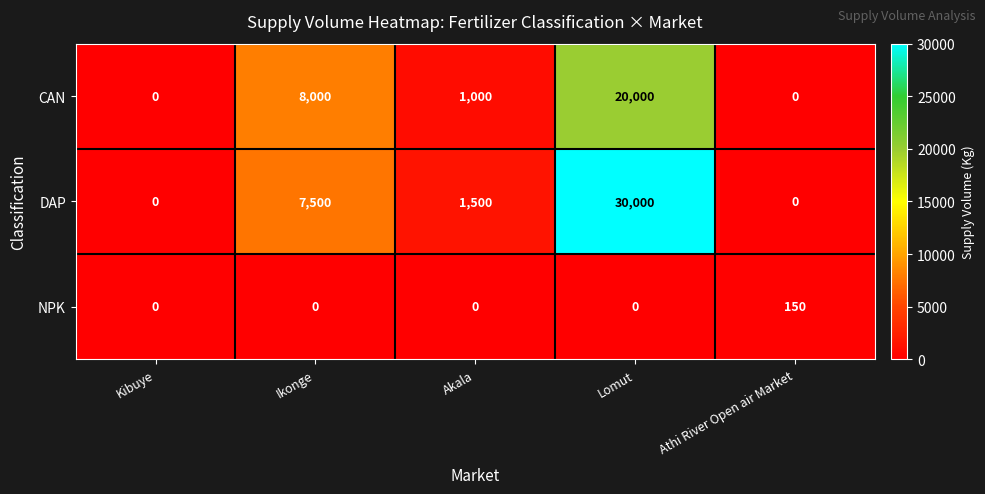

Reading right to left, transcribe all the data shown in this chart.

CAN: Athi River Open air Market=0	Lomut=20000	Akala=1000	Ikonge=8000	Kibuye=0
DAP: Athi River Open air Market=0	Lomut=30000	Akala=1500	Ikonge=7500	Kibuye=0
NPK: Athi River Open air Market=150	Lomut=0	Akala=0	Ikonge=0	Kibuye=0